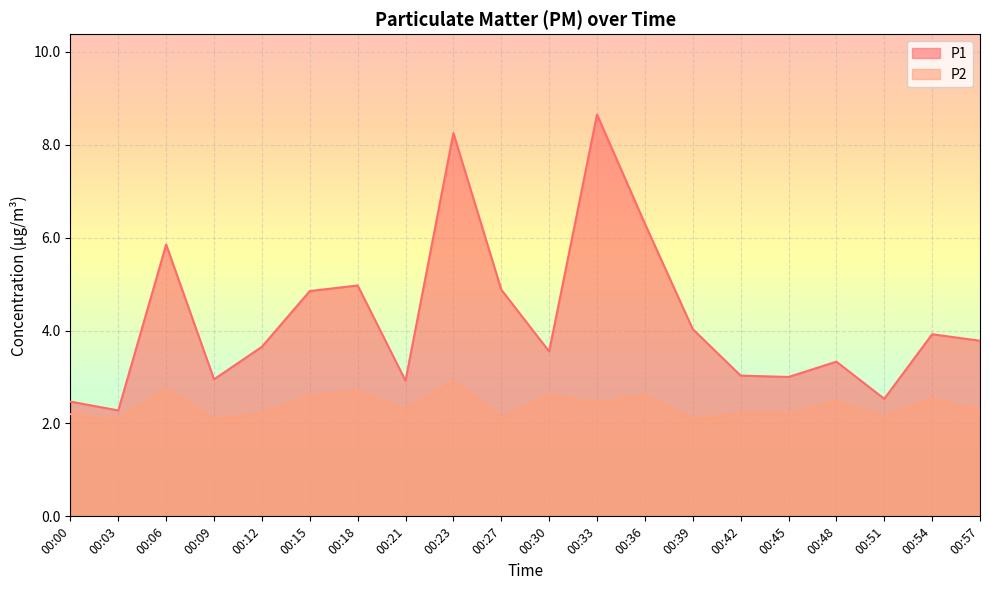

True or false: P1 and P2 intersect in this chart.

False